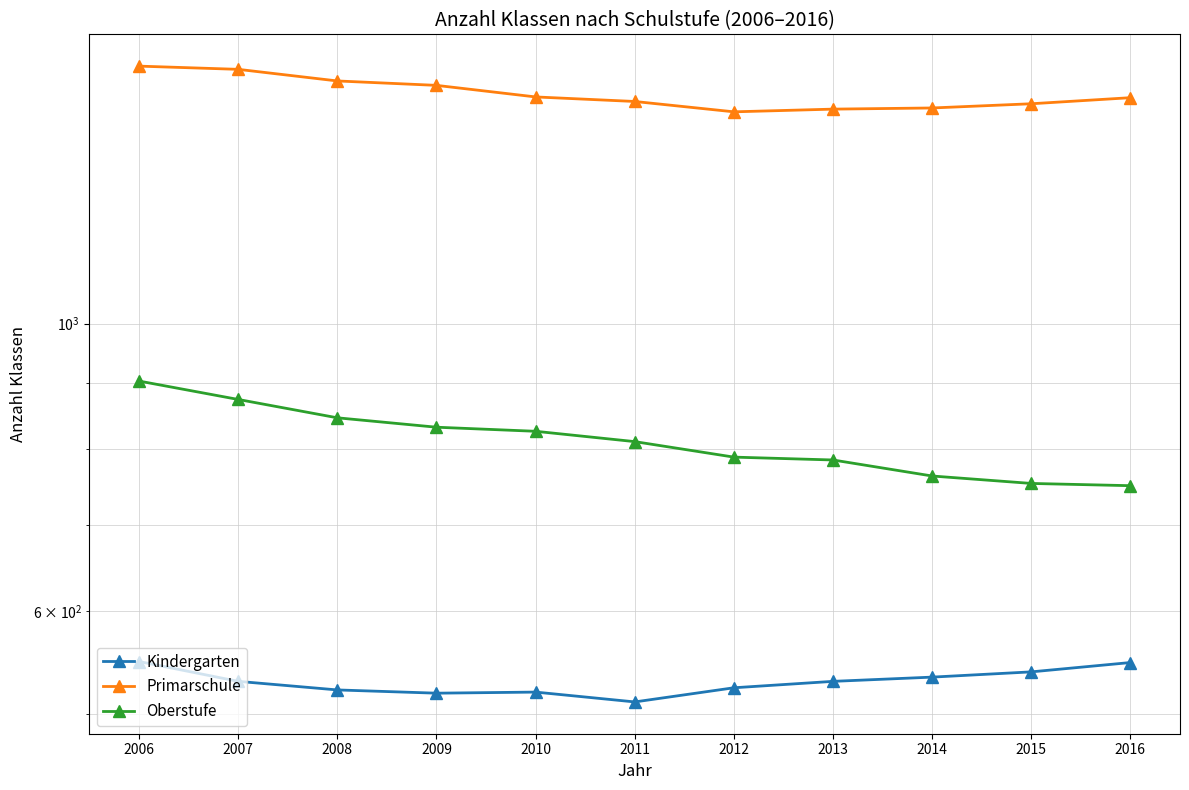

Where does the Oberstufe series first go above 811?

2006